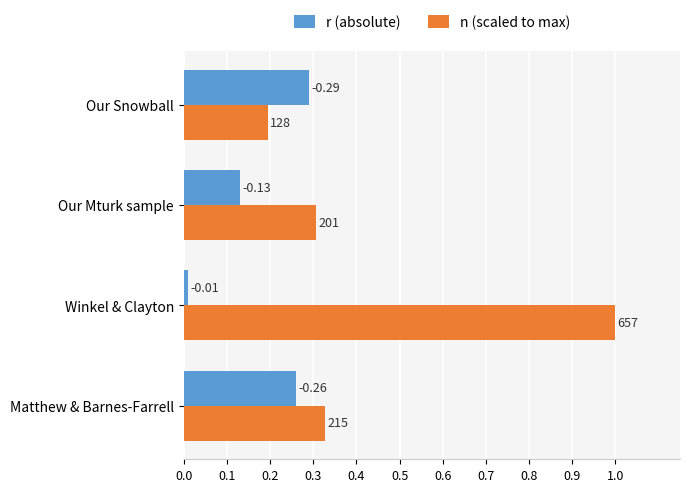

What are all the series names shown in the legend?

r (absolute), n (scaled to max)